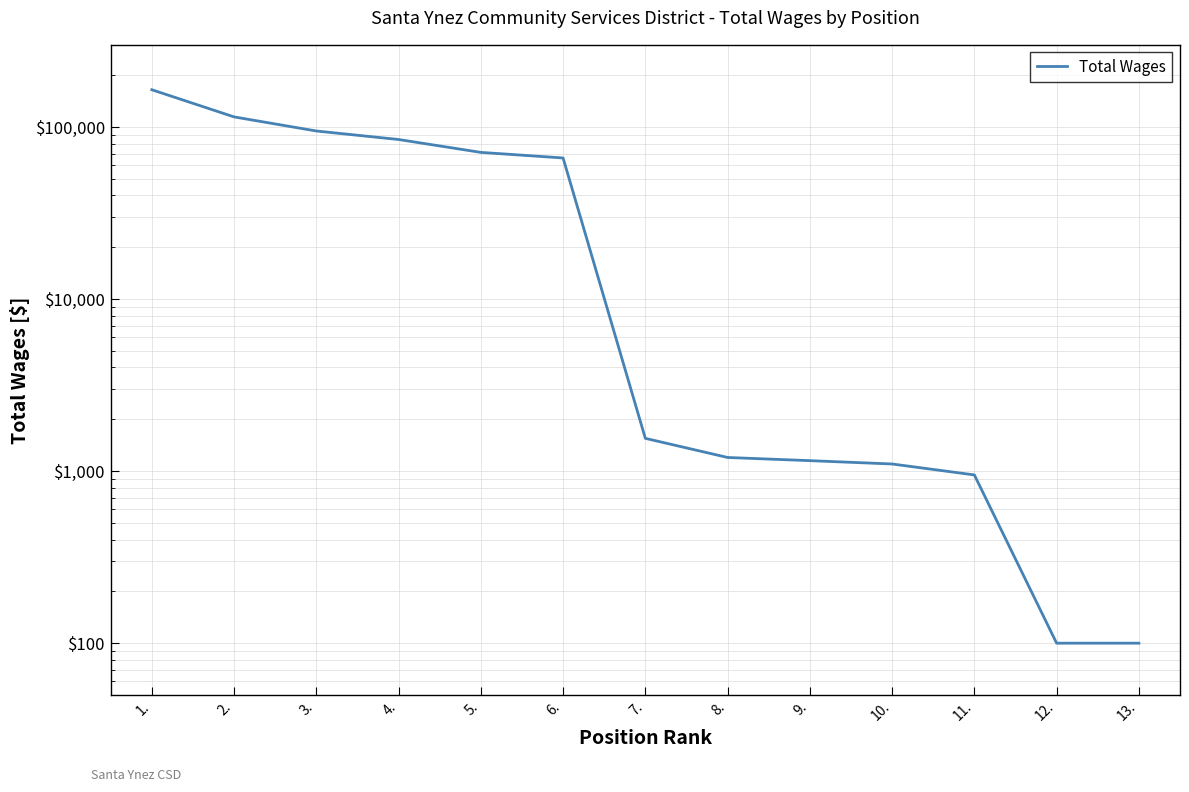

What is the difference between the values at 8. and 2.?

113181